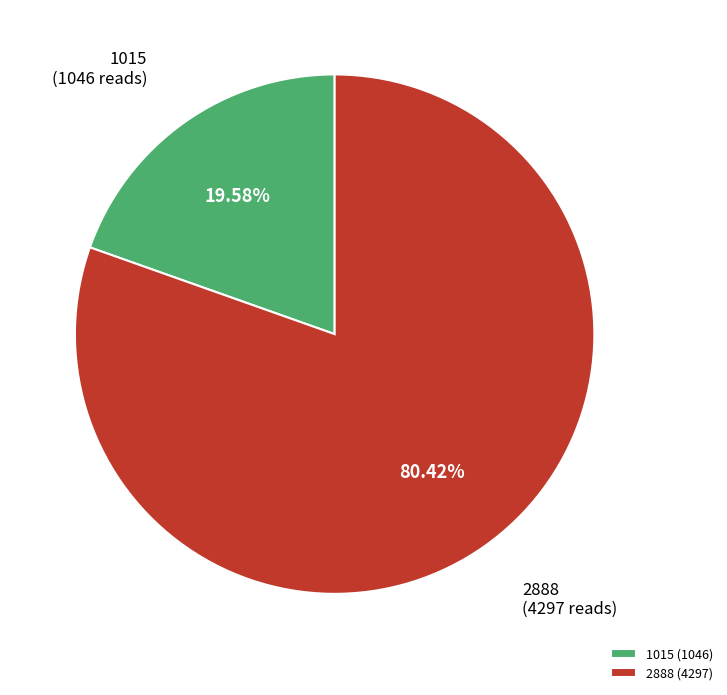

Which category accounts for the majority?

2888